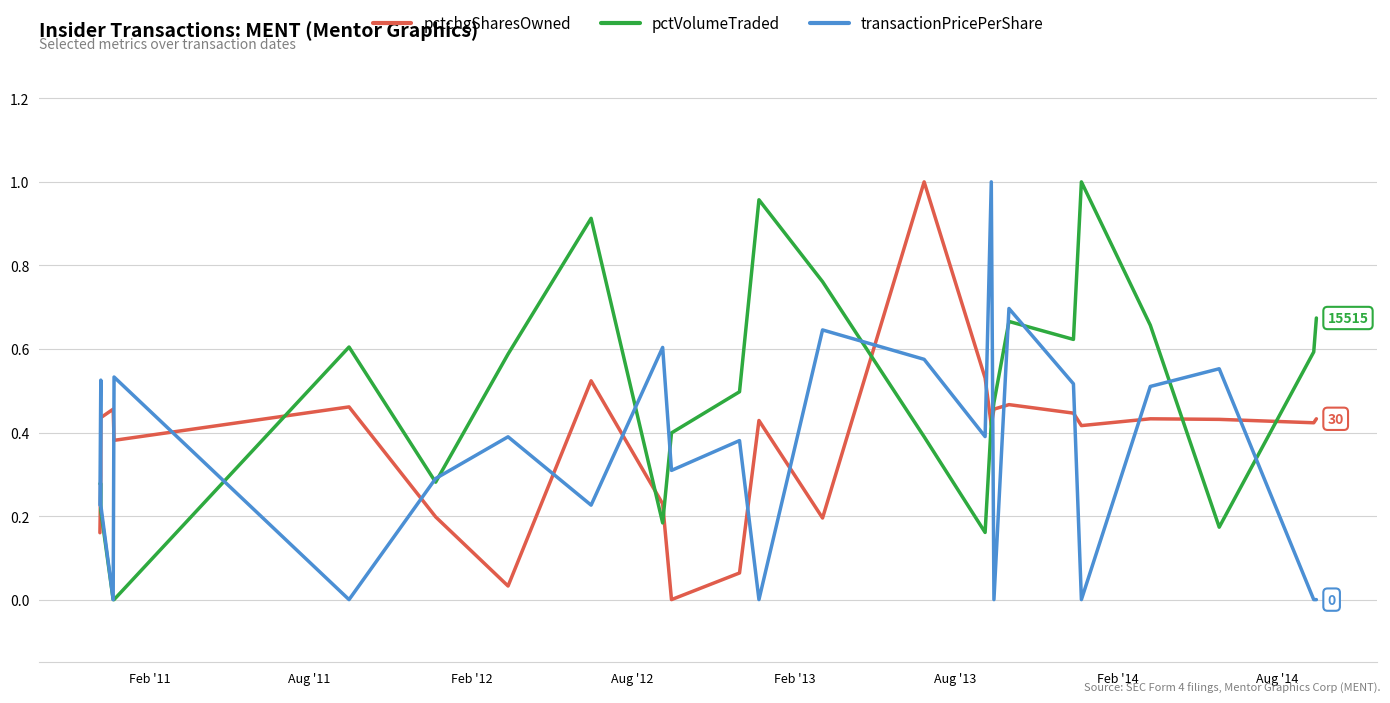

In transactionPricePerShare, how many points are higher than both neighbors (excluding endpoints)?

9